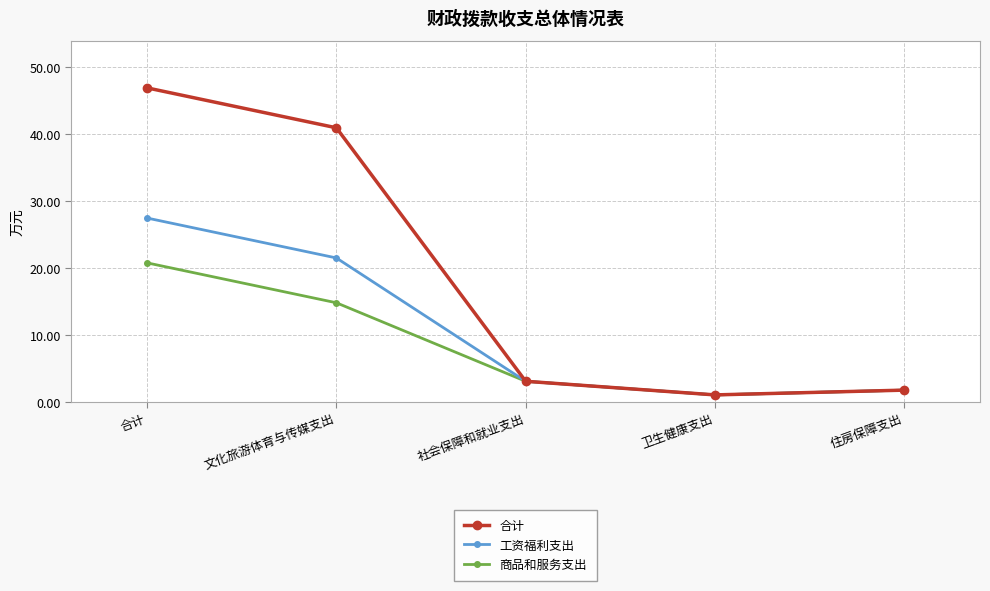

Is this an area chart (filled region under the line)?

No